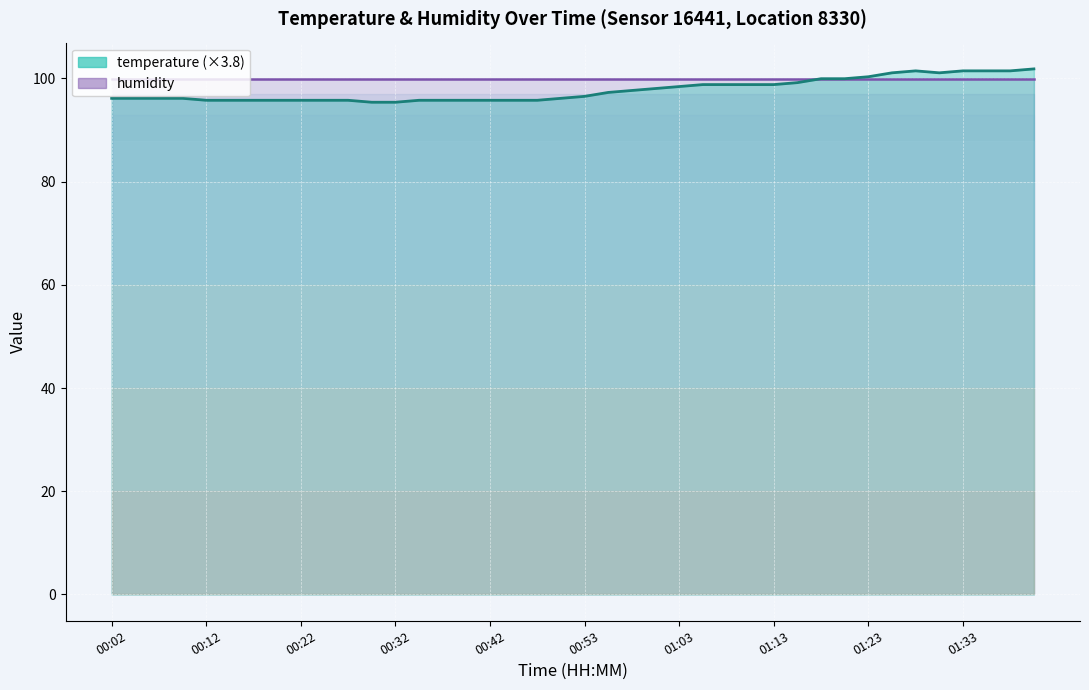

What is the minimum value shown in the chart?

95.4